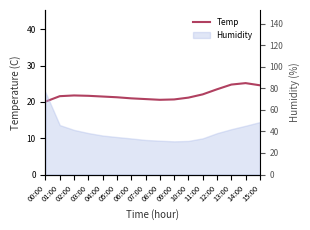

What is the maximum value shown in the chart?

25.2